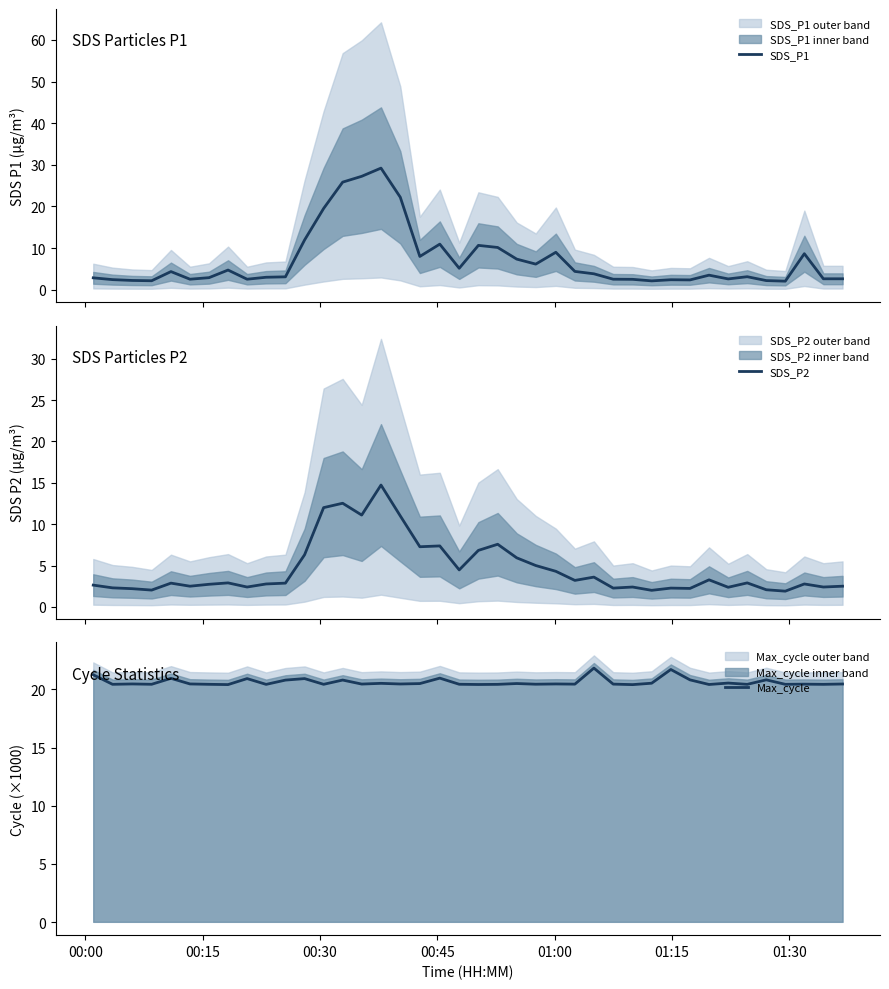

Is this an area chart (filled region under the line)?

No